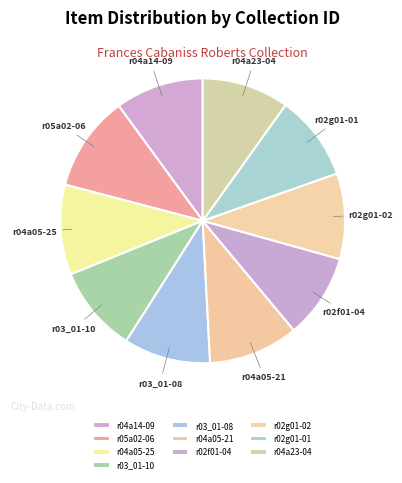

How many slices are in this pie chart?

10